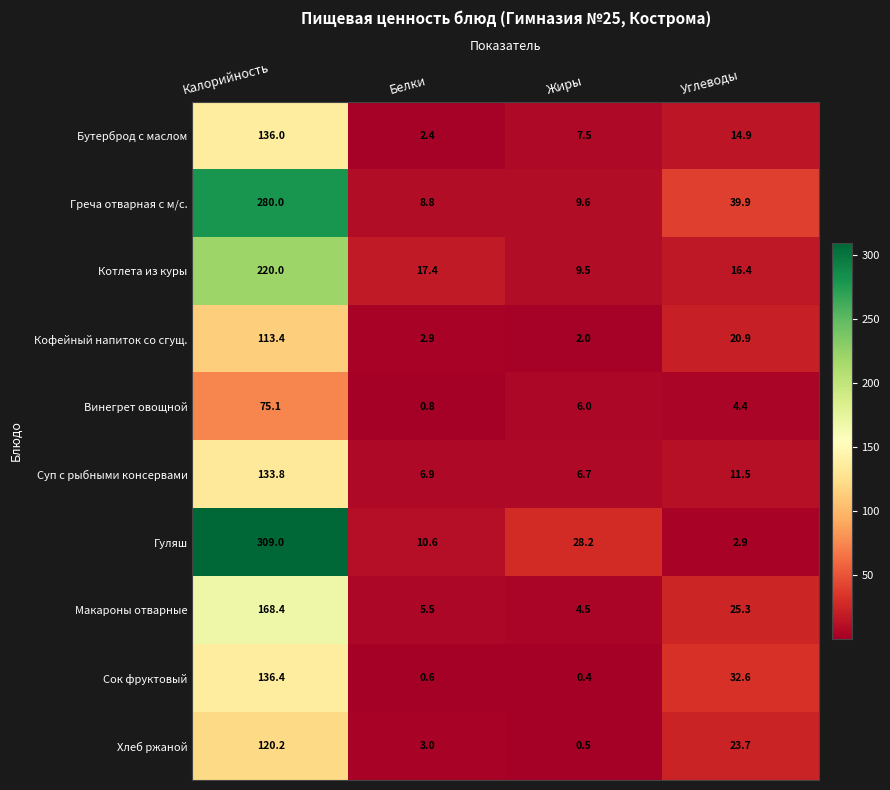

True or false: Суп с рыбными консервами has a value of 3.4 at Белки.

False